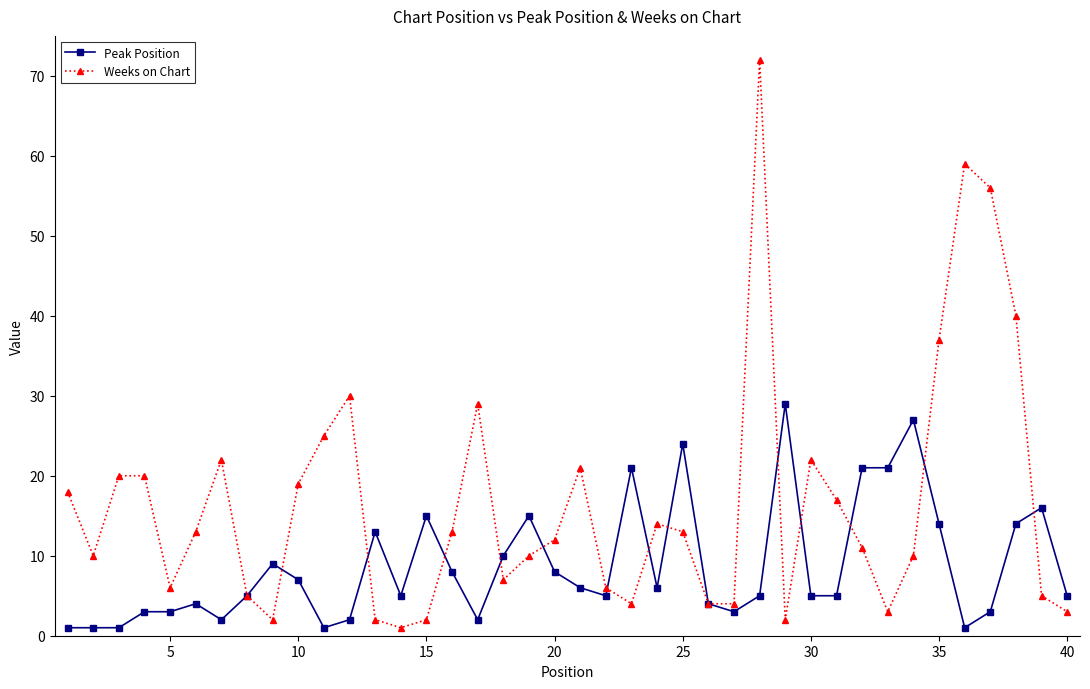

Count the number of data series in this chart.

2